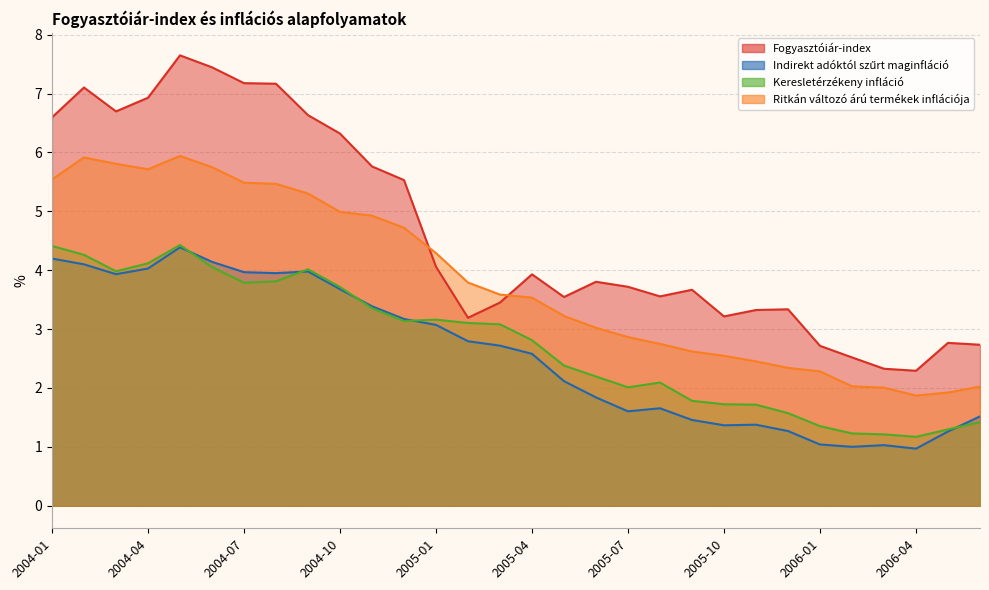

How many series are shown in this chart?

4